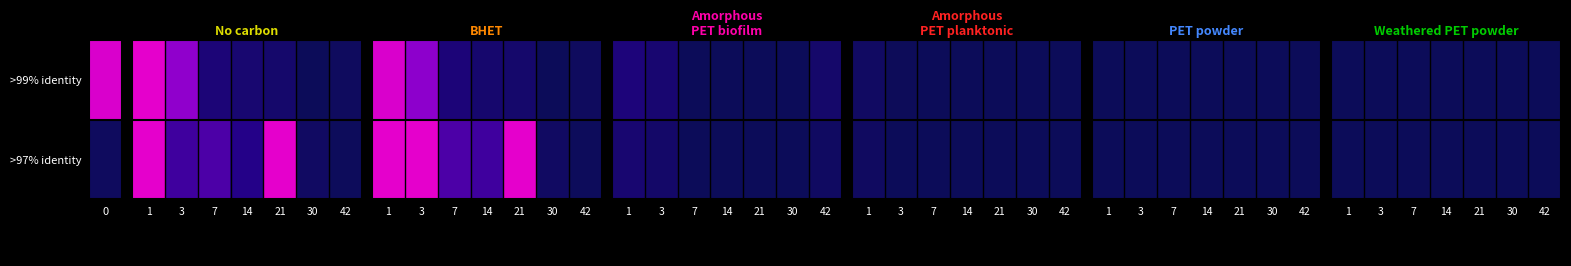

How many categories are shown in the chart?

7